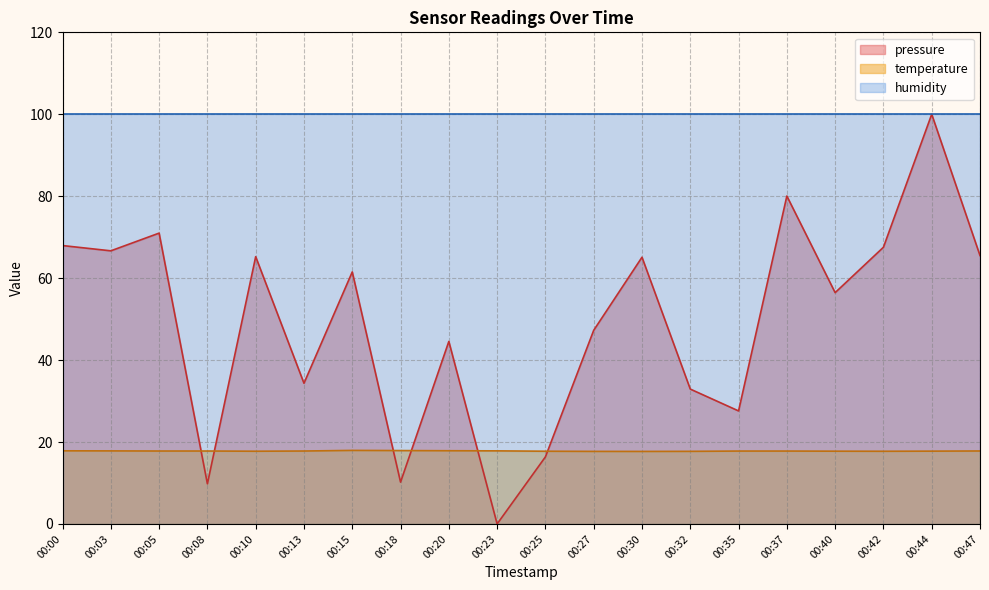

Does the chart have visible grid lines?

Yes